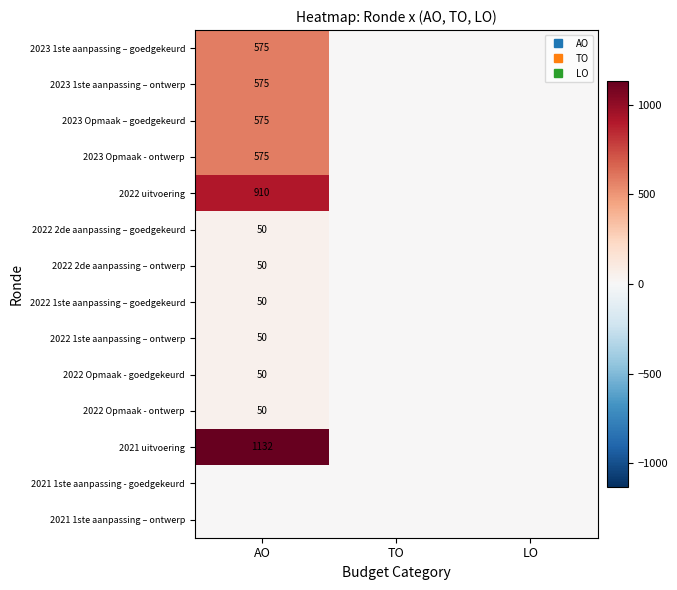

Where is 2023 Opmaak – goedgekeurd nearest to the value 287?

TO